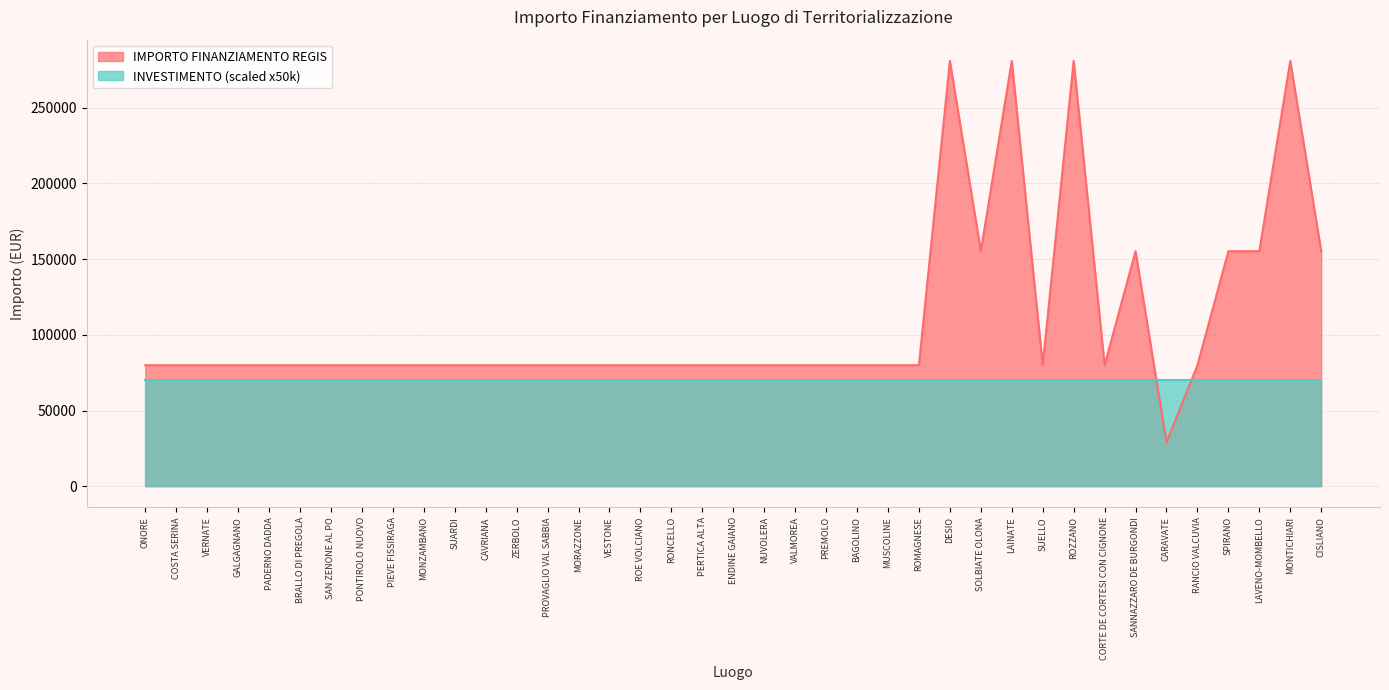

What is the sum of the values at MONZAMBANO and COSTA SERINA?

159844